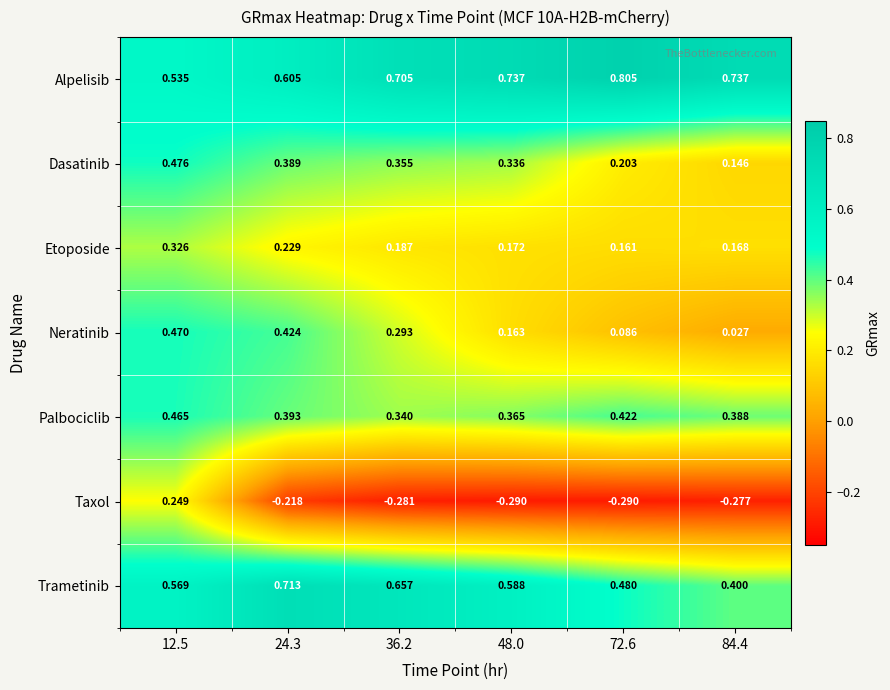

Is the value of Dasatinib at 48.0 greater than the value of Neratinib at 24.3?

No